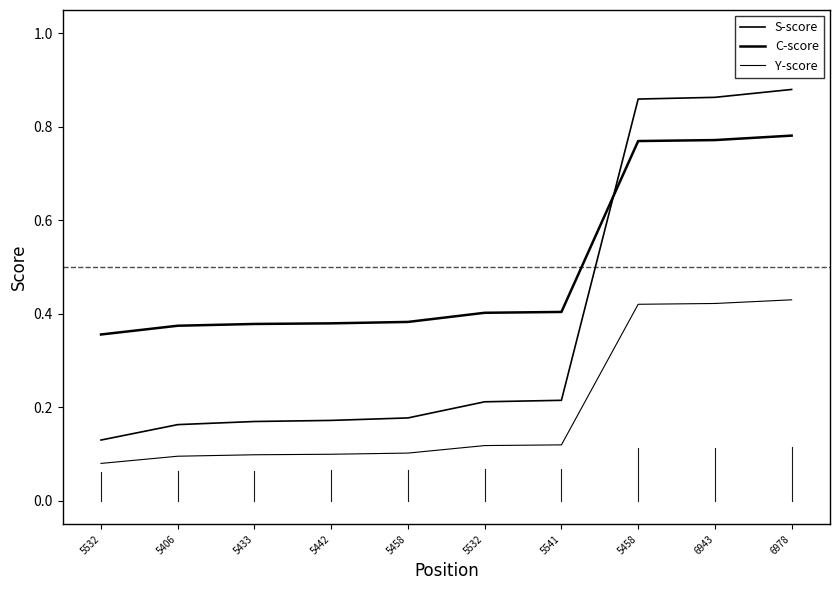

Does the chart have visible grid lines?

No